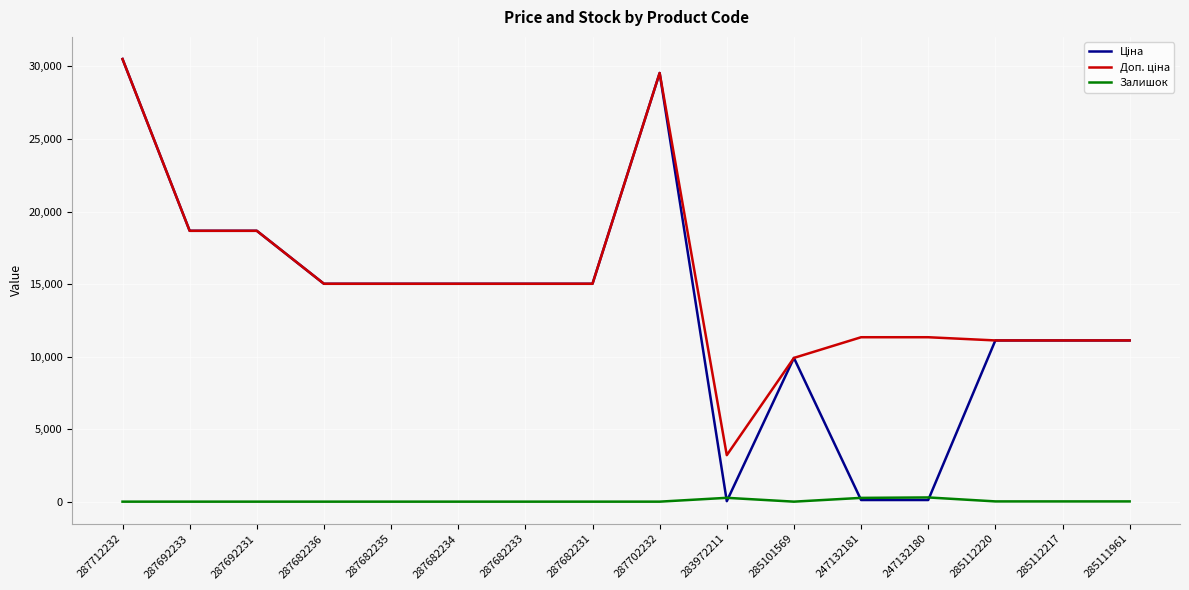

What is the spread (max minus min) of values at 287682233?

15019.2